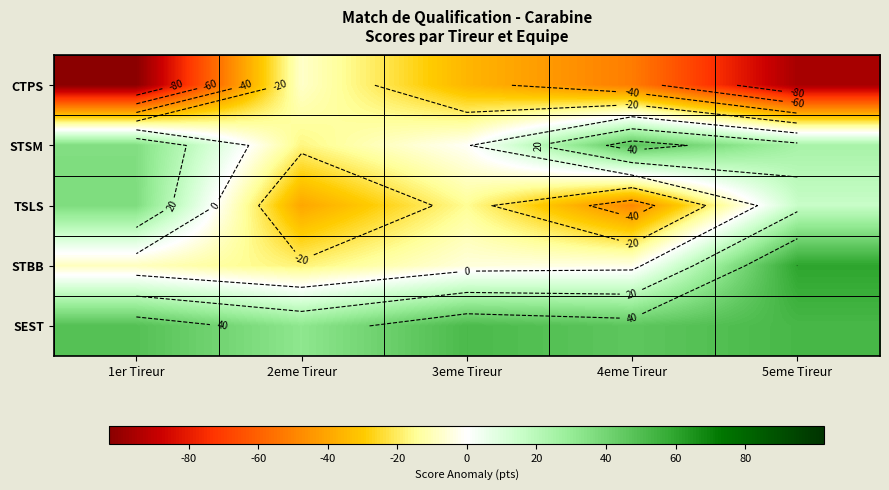

At which category does the chart reach its peak across all series?

5eme Tireur